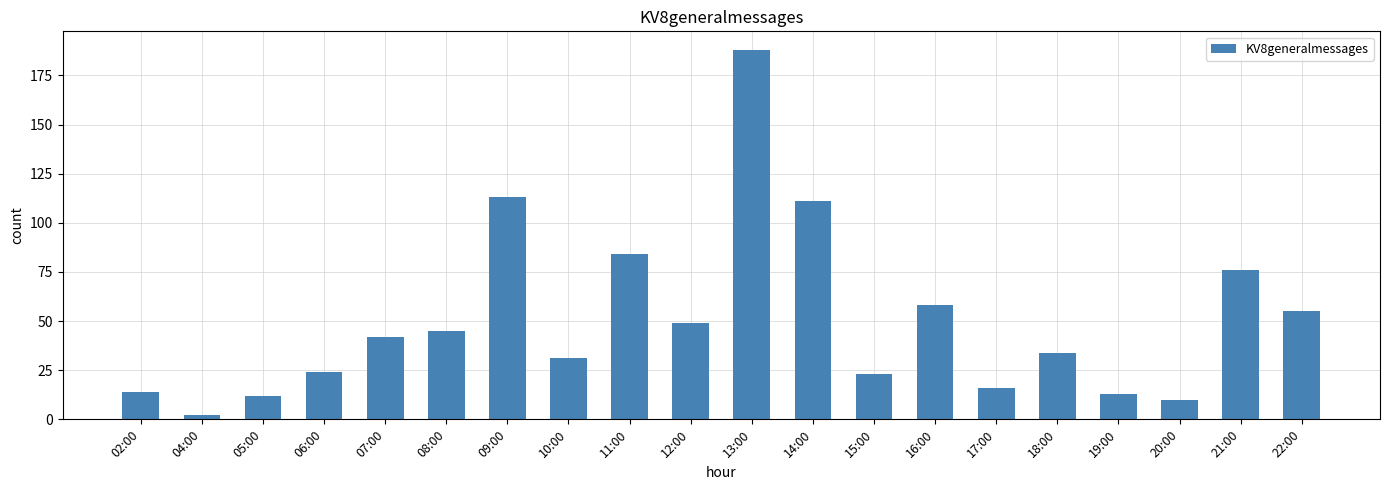

The chart shows a value of 58 at 16:00. True or false?

True